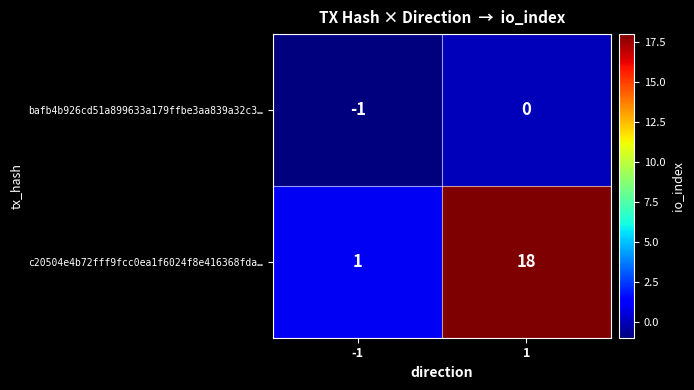

What is the difference between the c20504e4b72fff9fcc0ea1f6024f8e416368fda… values at 1 and -1?

17